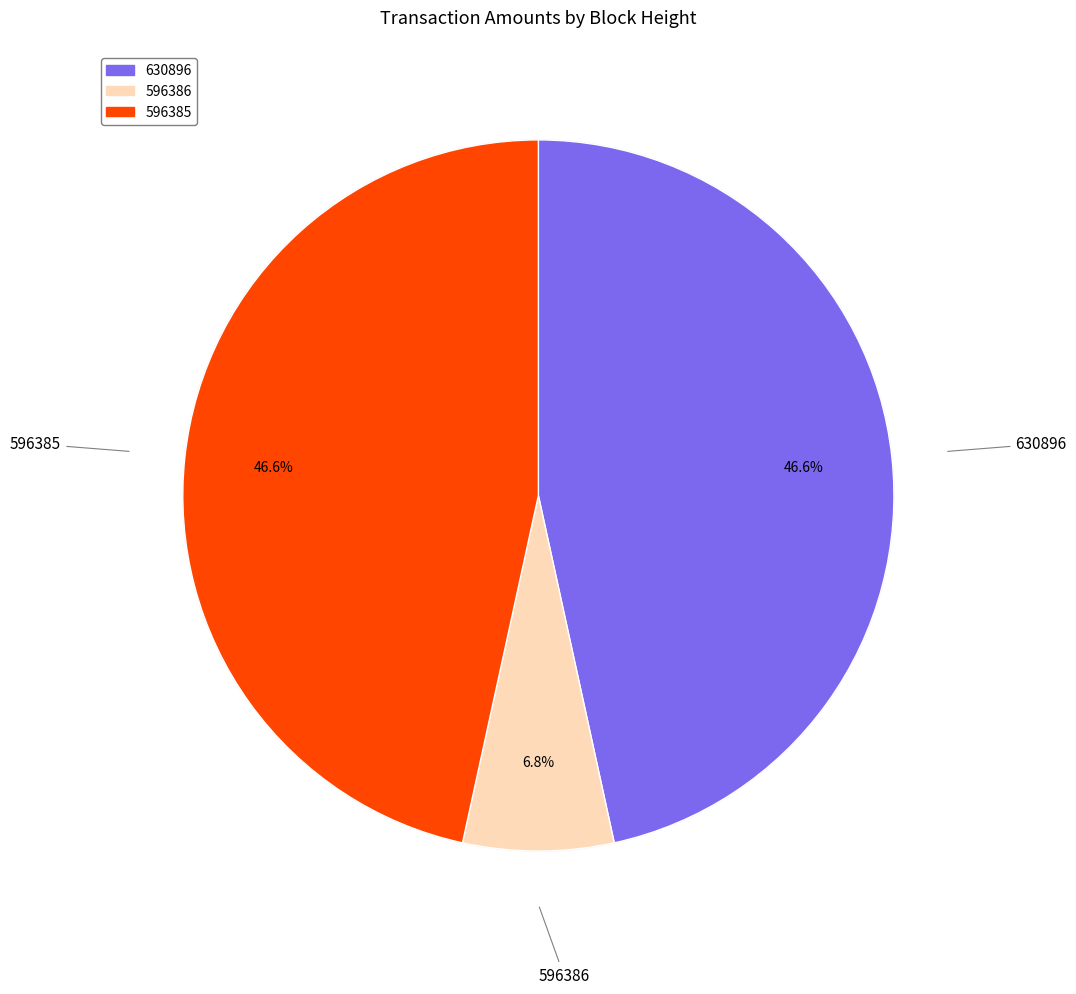

What percentage is the 596385 slice, to the nearest percent?

47%